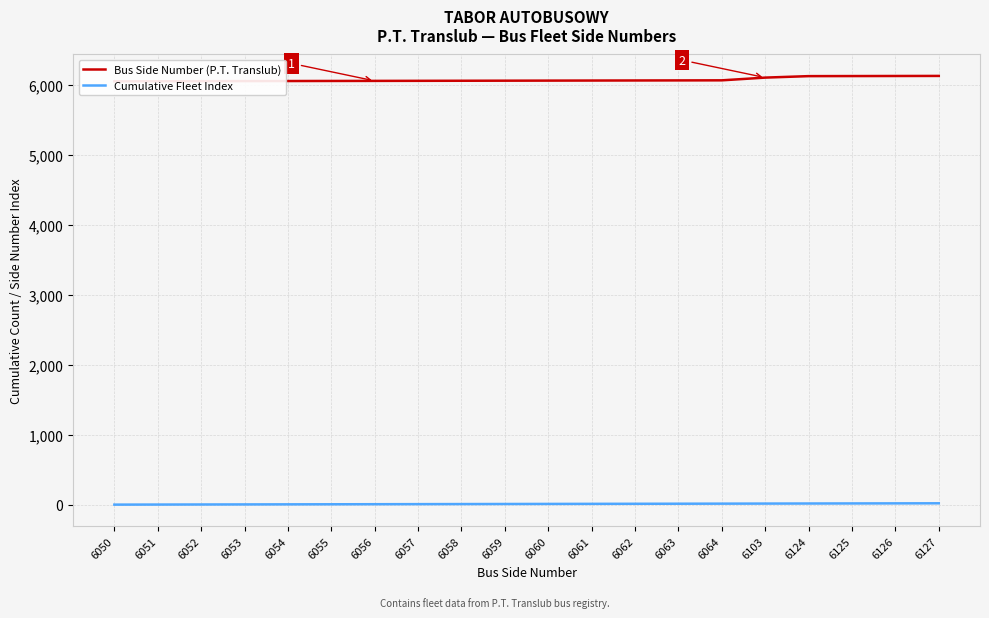

How many distinct data groups are displayed?

2